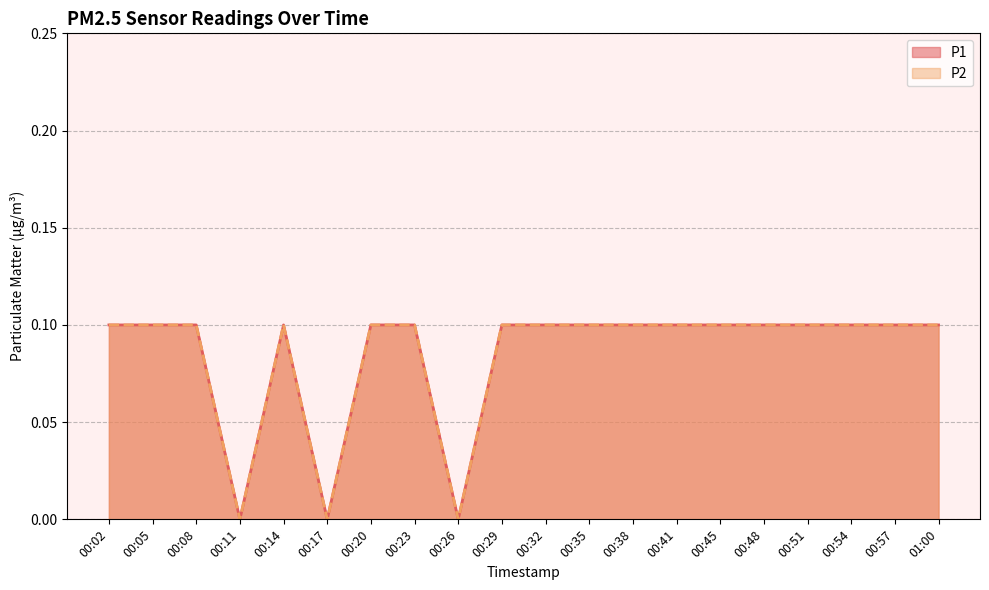

Which category has the highest value in the P1 series?

00:02